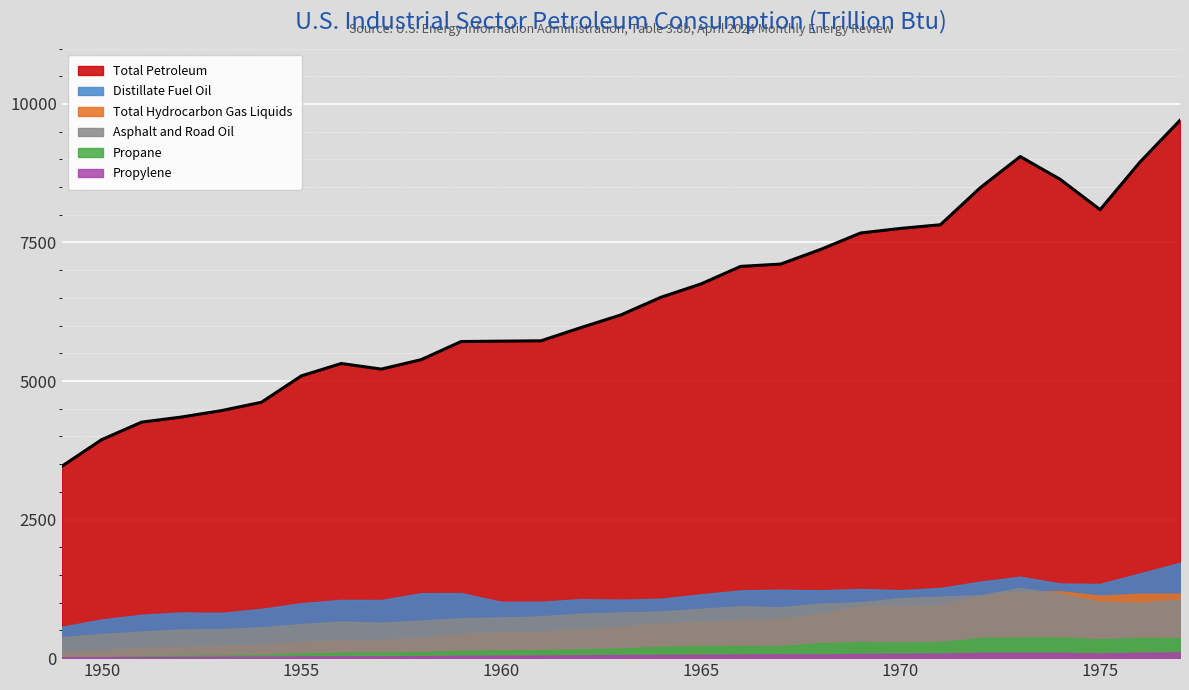

What are all the series names shown in the legend?

Asphalt and Road Oil, Distillate Fuel Oil, Propane, Propylene, Total Hydrocarbon Gas Liquids, Total Petroleum